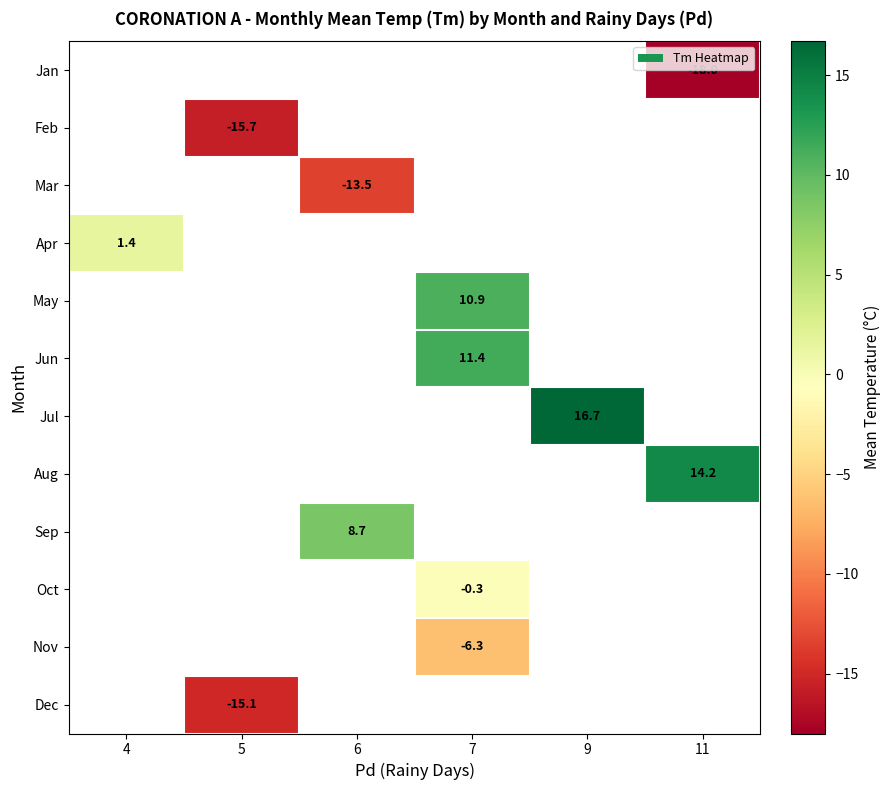

Count the number of categories in the chart.

6